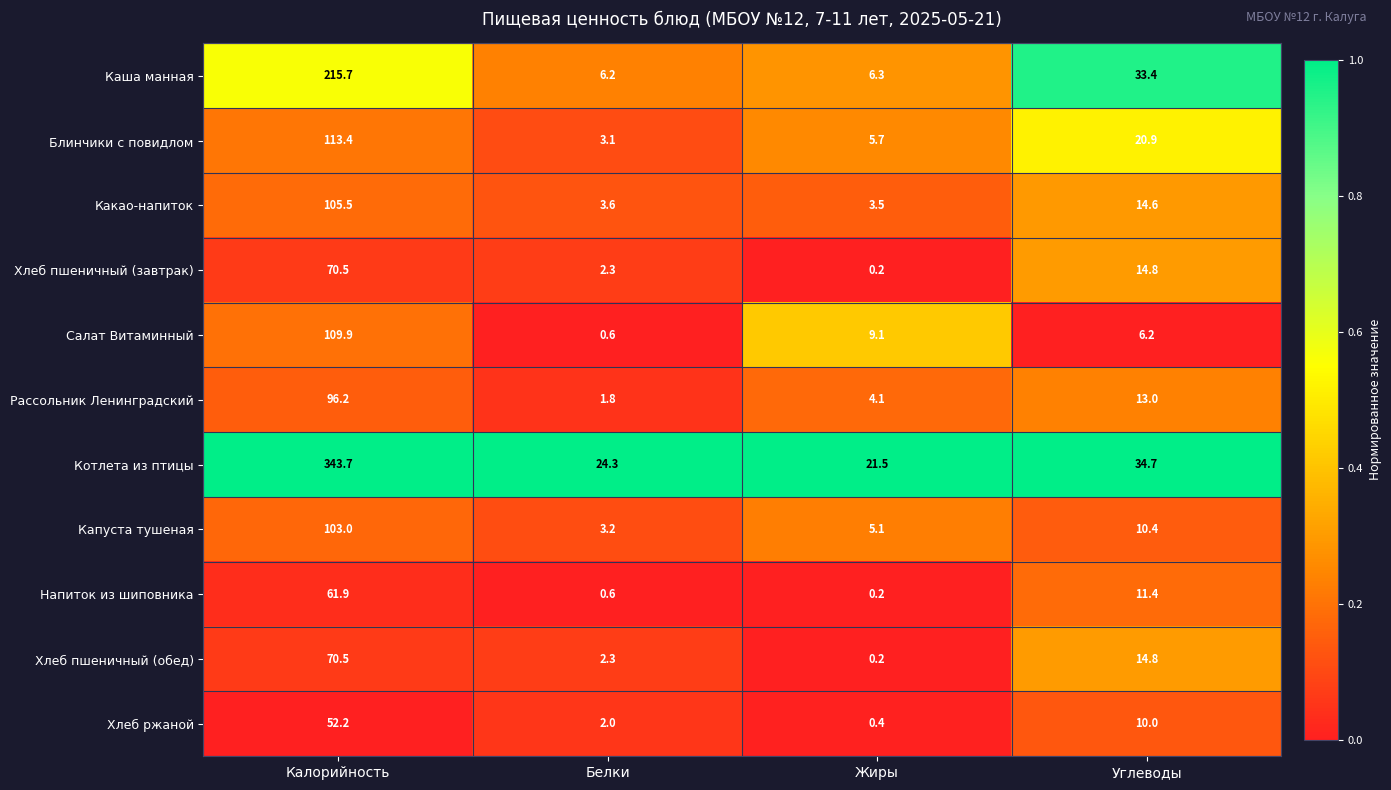

Read the Салат Витаминный value at Жиры.

9.1